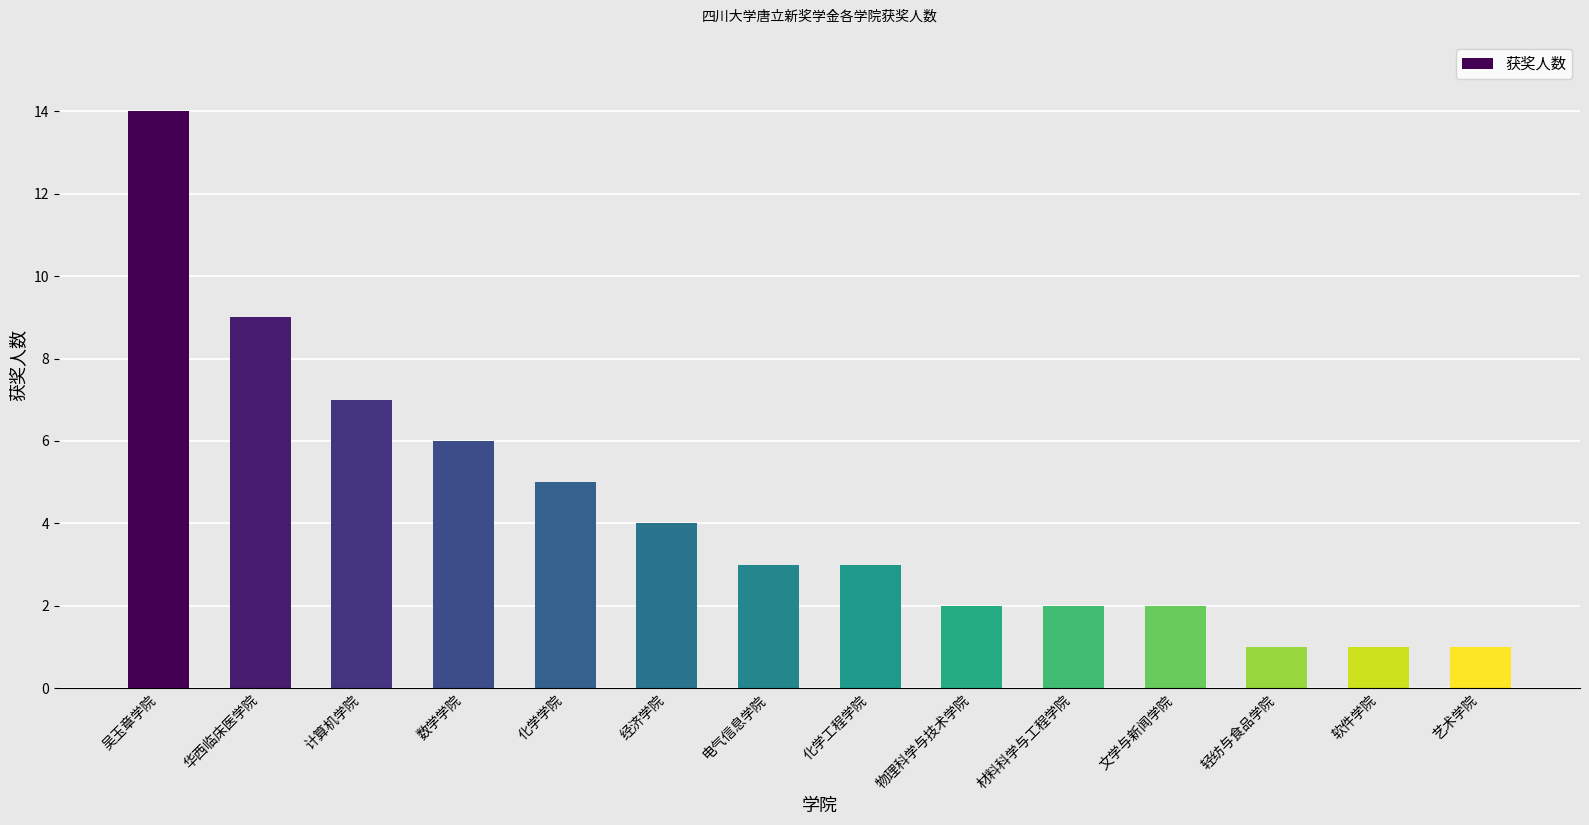

Is it true that the value at 化学工程学院 is 2?

False